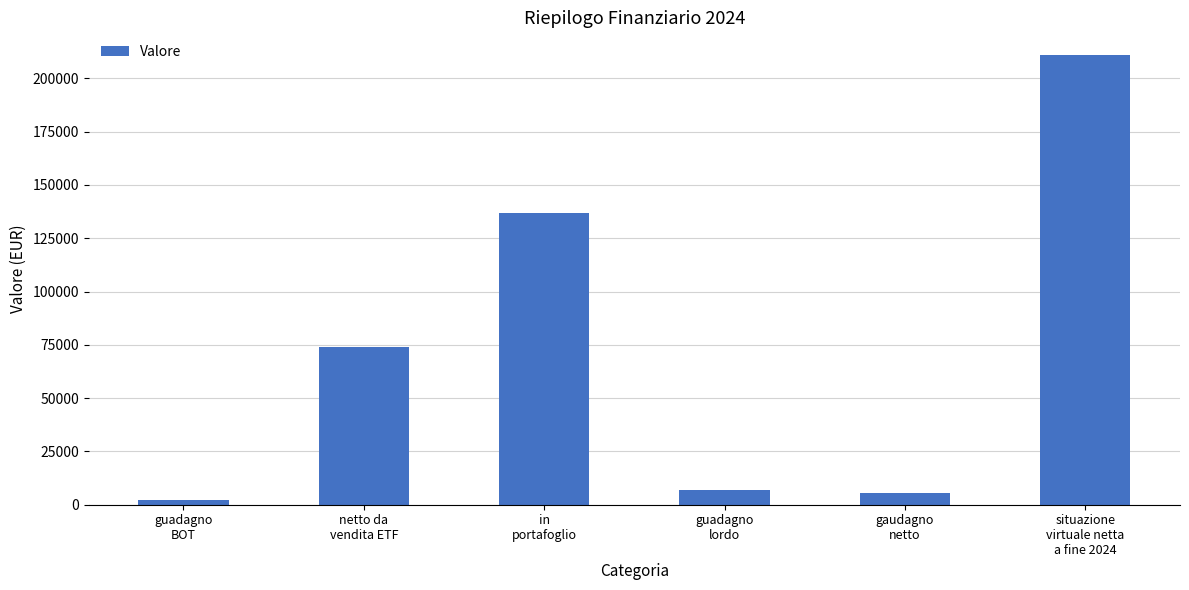

At which category does the chart reach its peak across all series?

situazione
virtuale netta
a fine 2024